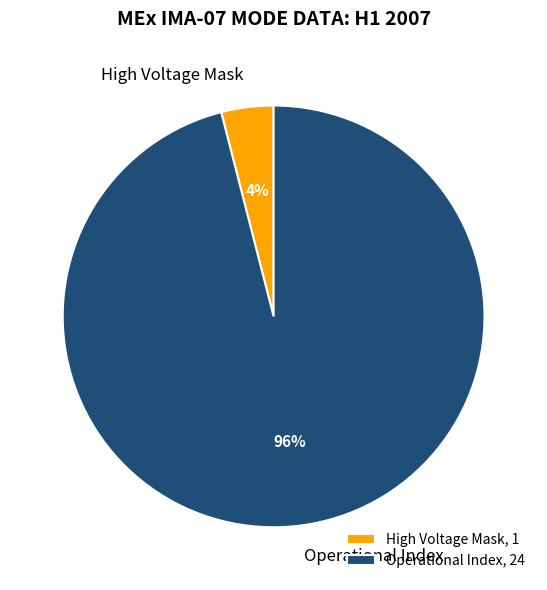

Between High Voltage Mask and Operational Index, which is larger?

Operational Index